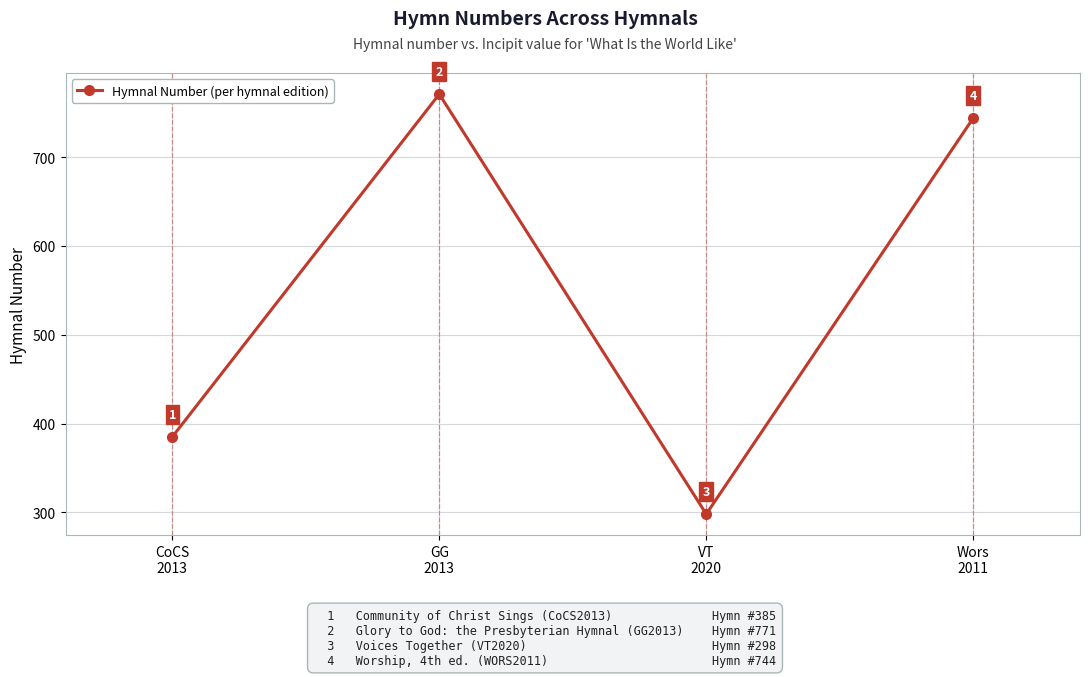

Reading right to left, what are all the values shown in this chart?

744	298	771	385